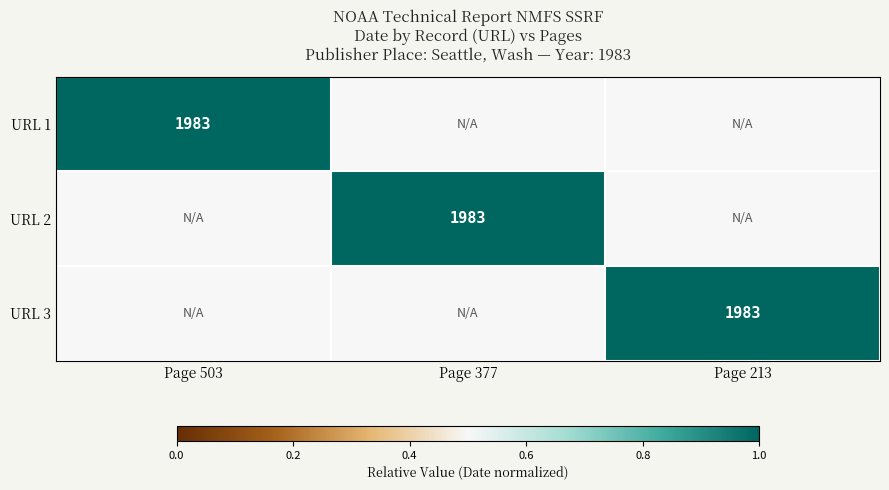

Is it true that URL 2 equals 3381.3 at Page 377?

False